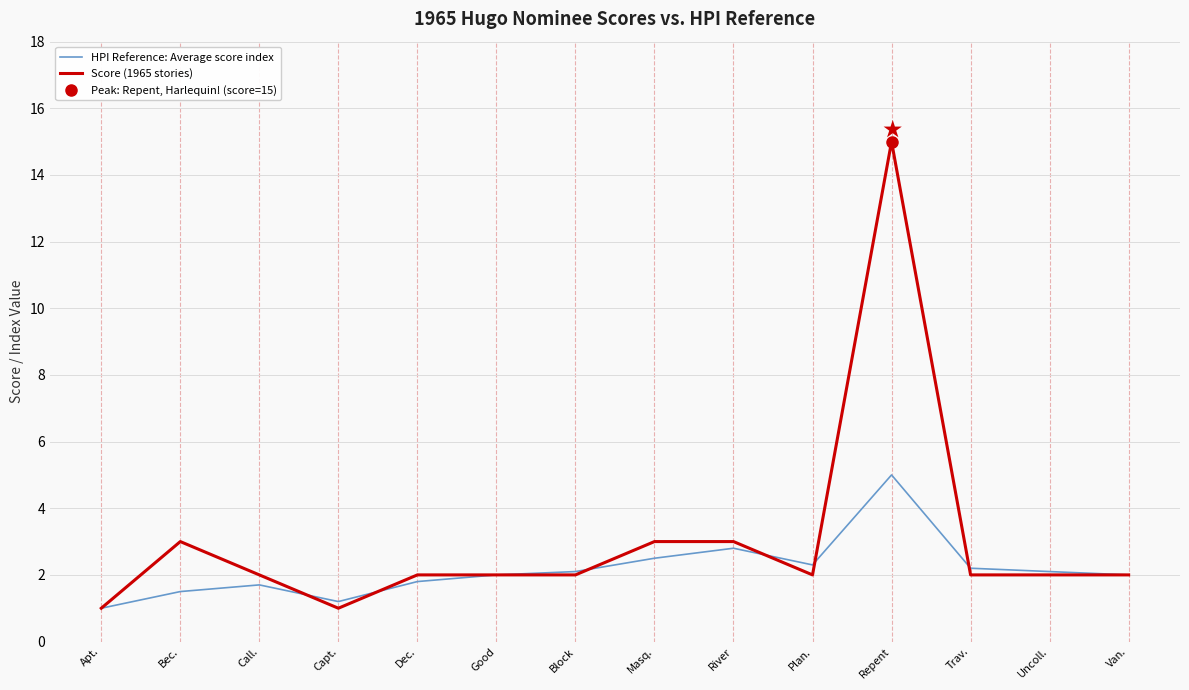

What value does the HPI Reference: Average score index series have at Trav.?

2.2